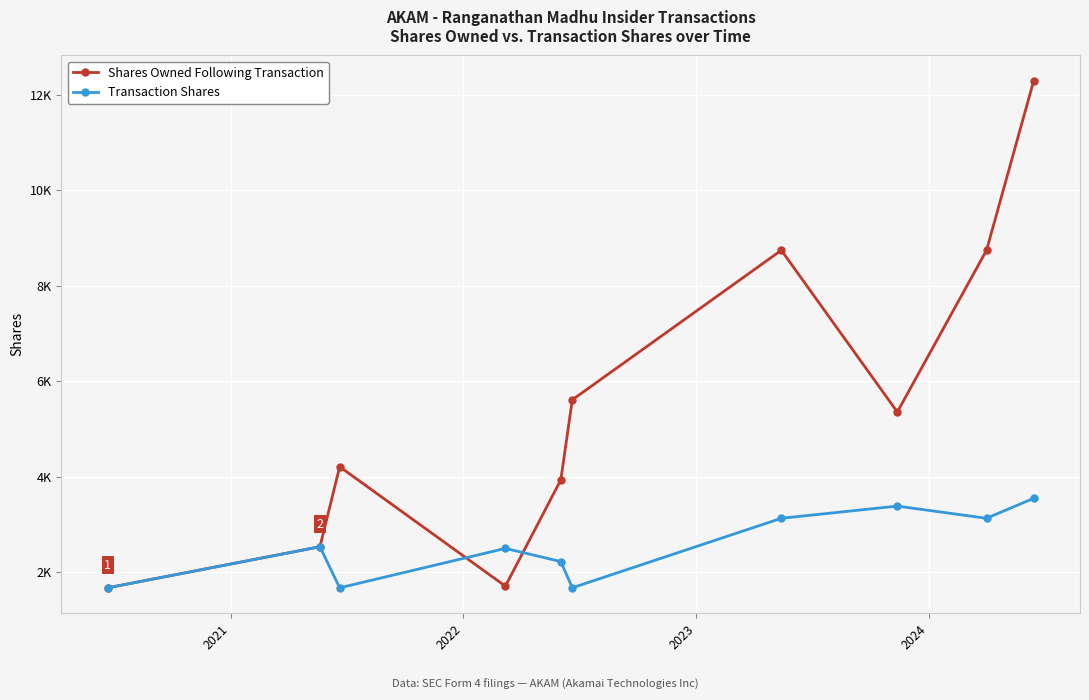

True or false: Shares Owned Following Transaction and Transaction Shares intersect in this chart.

True